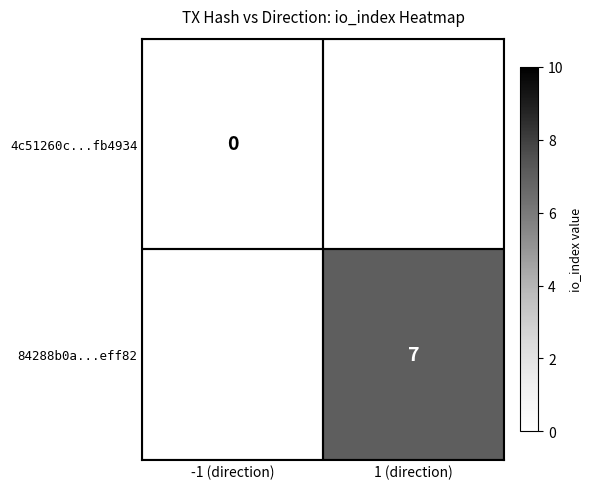

True or false: 84288b0a...eff82 has a value of 2 at 1 (direction).

False